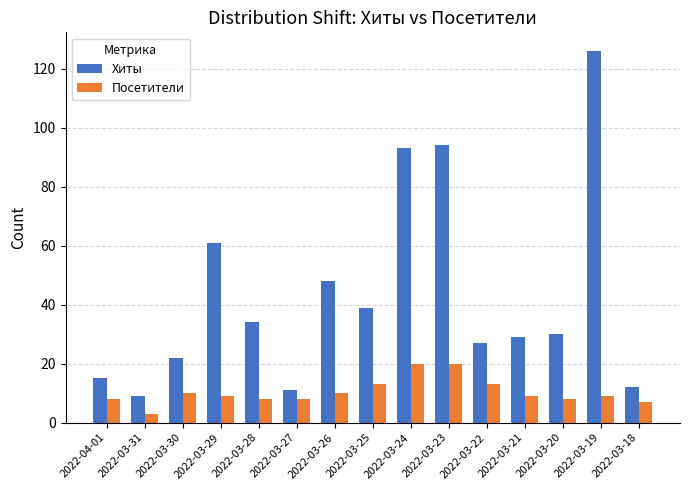

Count the number of categories in the chart.

15